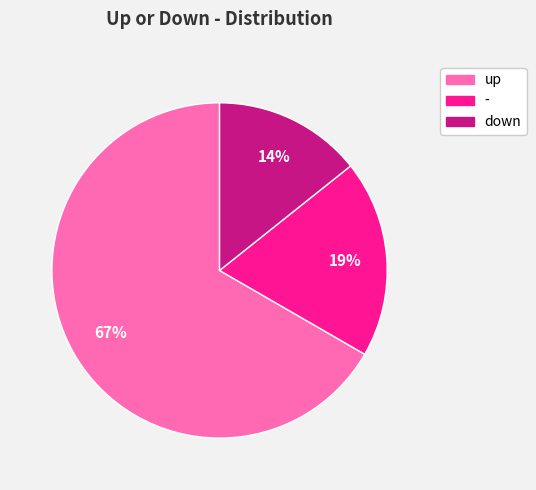

Which has a higher value, - or down?

-